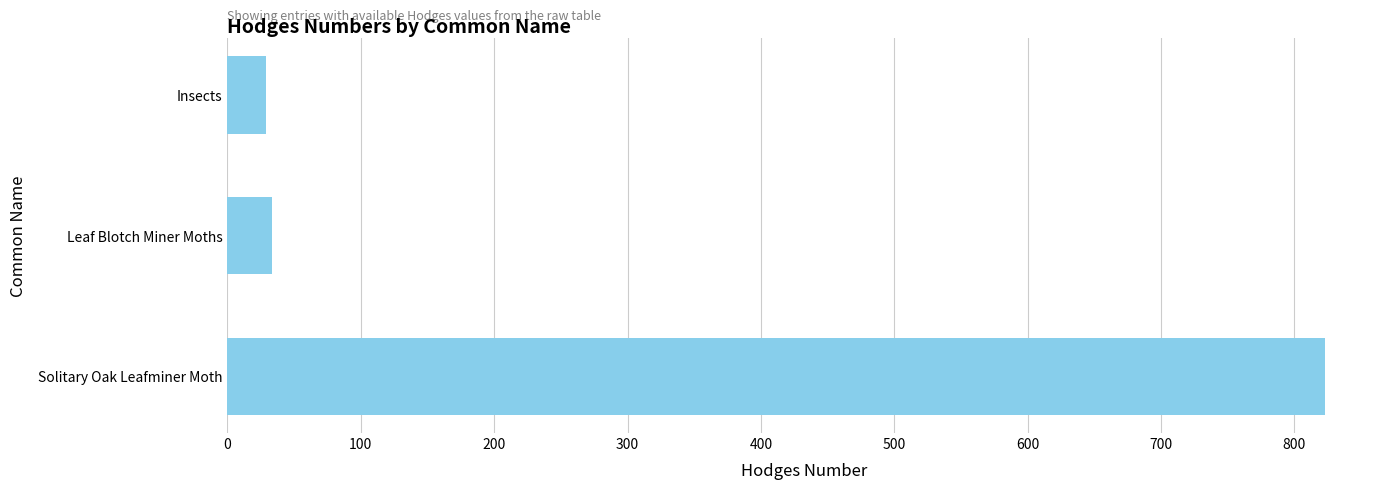

What is the change in value from Leaf Blotch Miner Moths to Solitary Oak Leafminer Moth?

+789.8